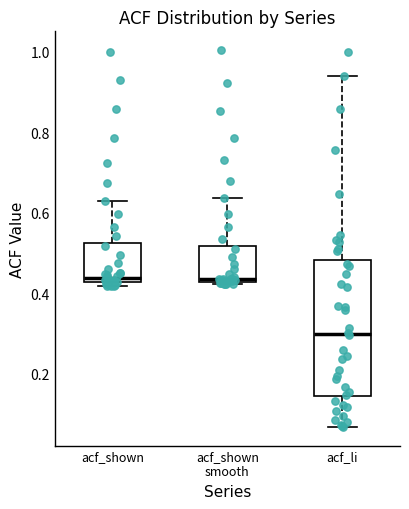

Where is the lower edge of the box for acf_li on the y-axis? The values are not printed on the chart, so give them approximately, as read against the axis.

0.14